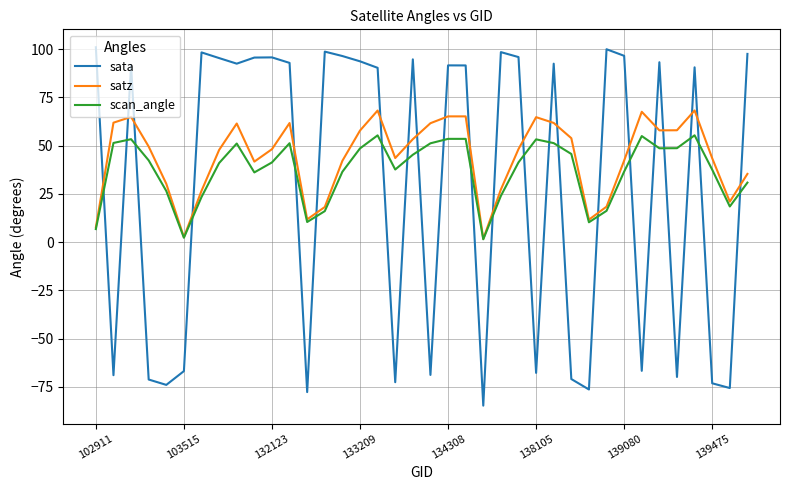

Which series has the widest spread of values?

sata